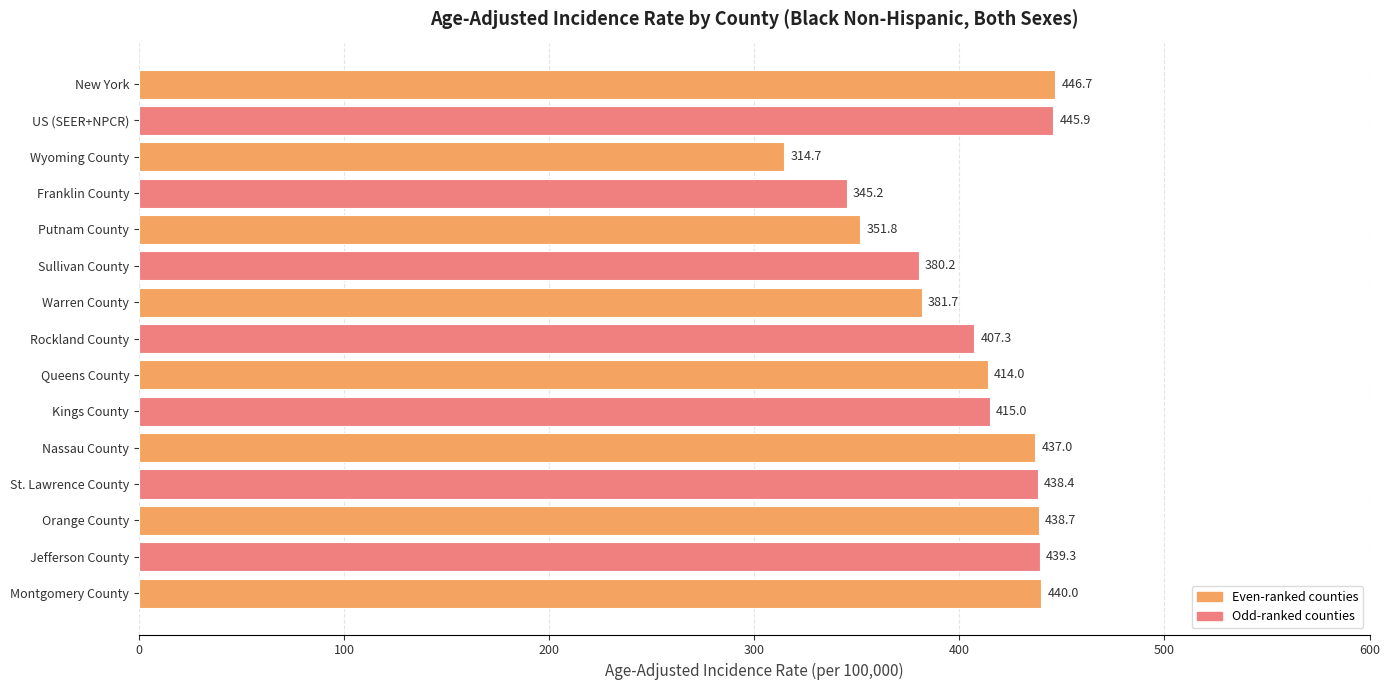

Rank the categories by value from highest to lowest.

New York, US (SEER+NPCR), Montgomery County, Jefferson County, Orange County, St. Lawrence County, Nassau County, Kings County, Queens County, Rockland County, Warren County, Sullivan County, Putnam County, Franklin County, Wyoming County